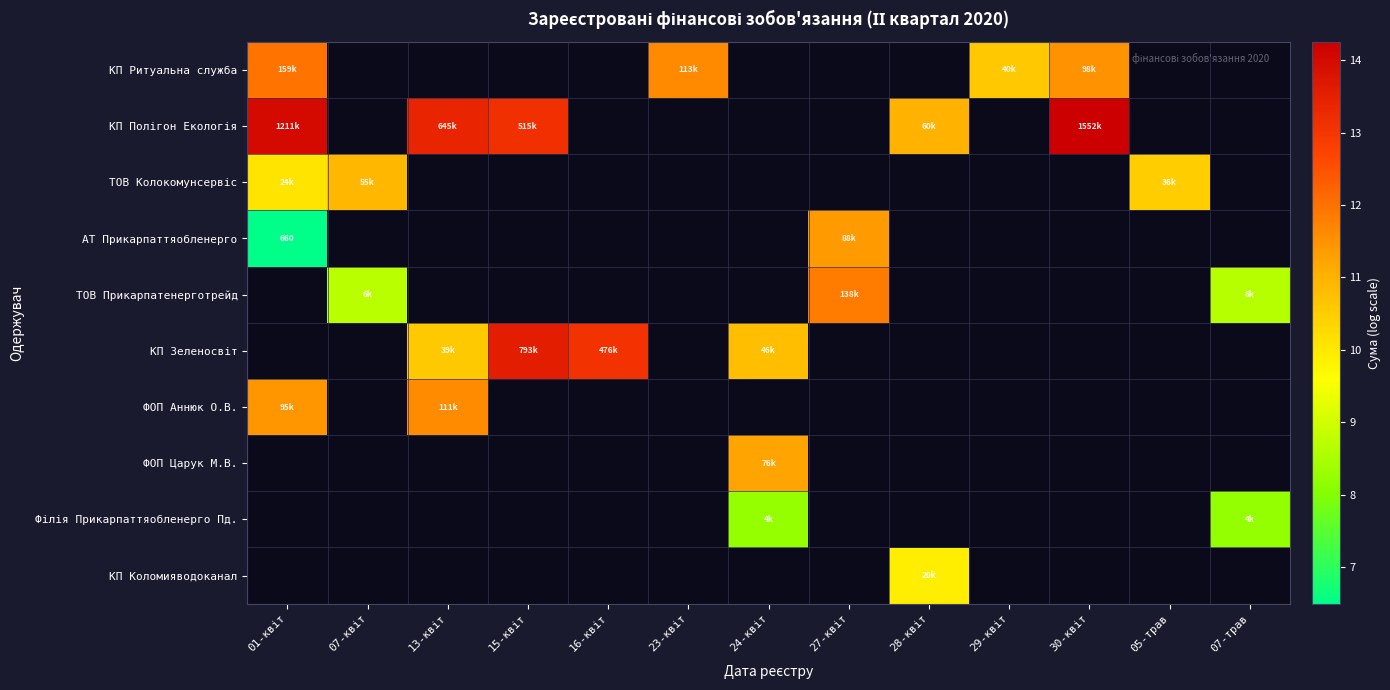

Is the value of КП Зеленосвiт at 29-квіт greater than the value of АТ Прикарпаттяобленерго at 16-квіт?

No